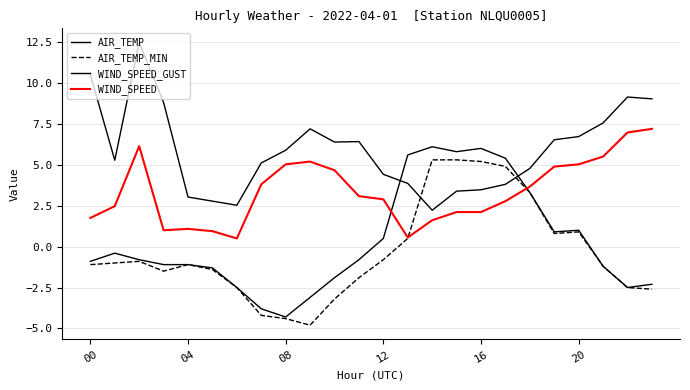

How many lines are shown in the chart?

4